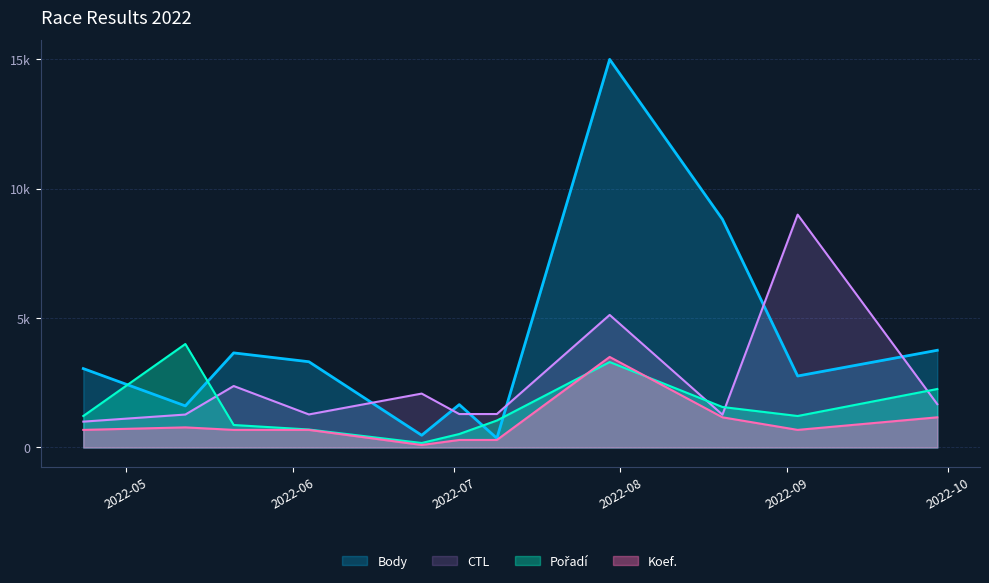

Where is the first local minimum for Body?

2022-05-12